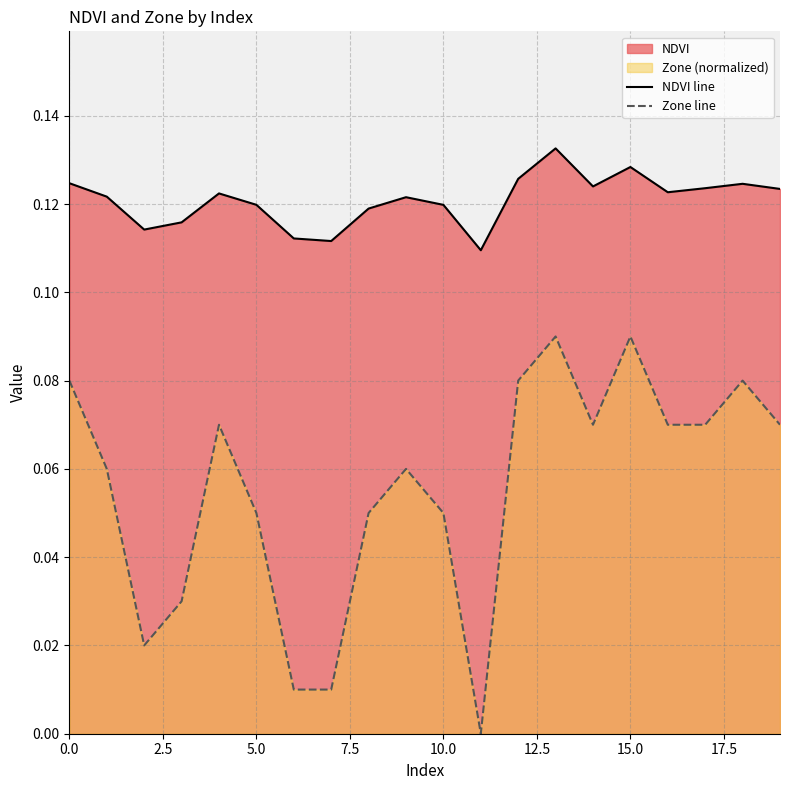

List the series in order of their peak value, highest first.

NDVI line, Zone line